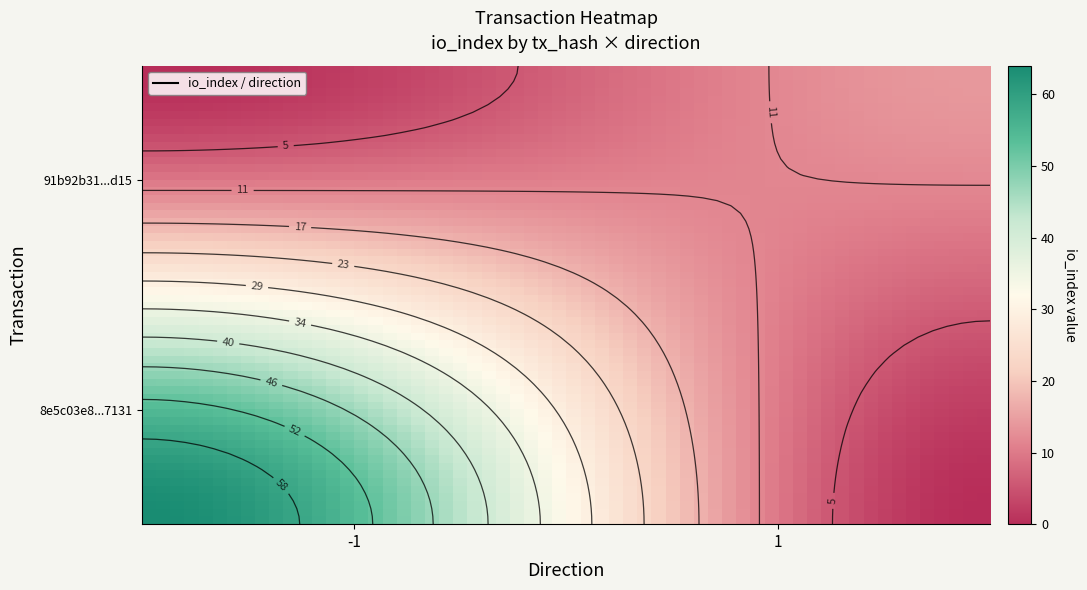

Reading left to right, transcribe all the data shown in this chart.

8e5c03e89396153e42a27506a664269aeea7131: direction=-1	io_index=64
91b92b31376b242b96a4a71f6f3463688910d15: direction=1	io_index=14